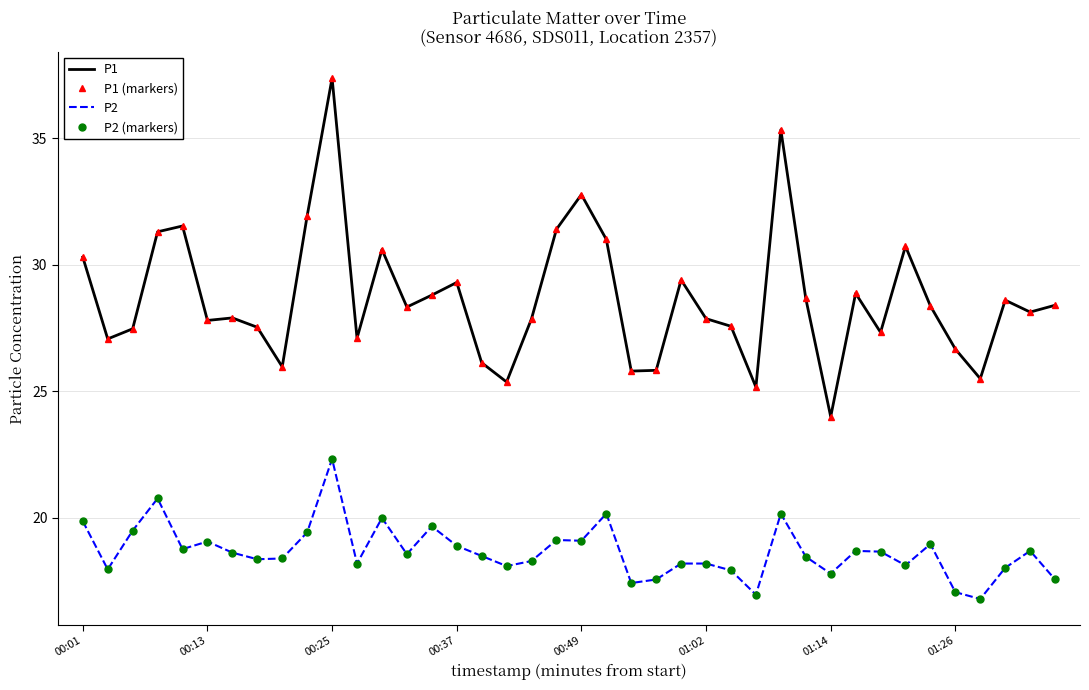

List the series in order of their peak value, highest first.

P1, P1 (markers), P2, P2 (markers)